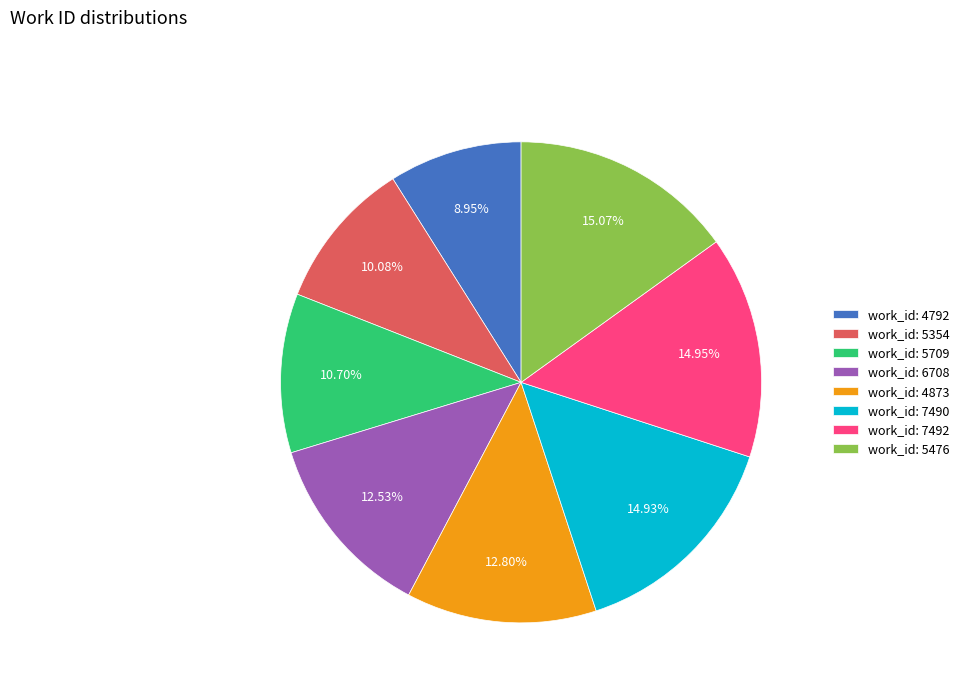

Count the number of slices in the pie.

8